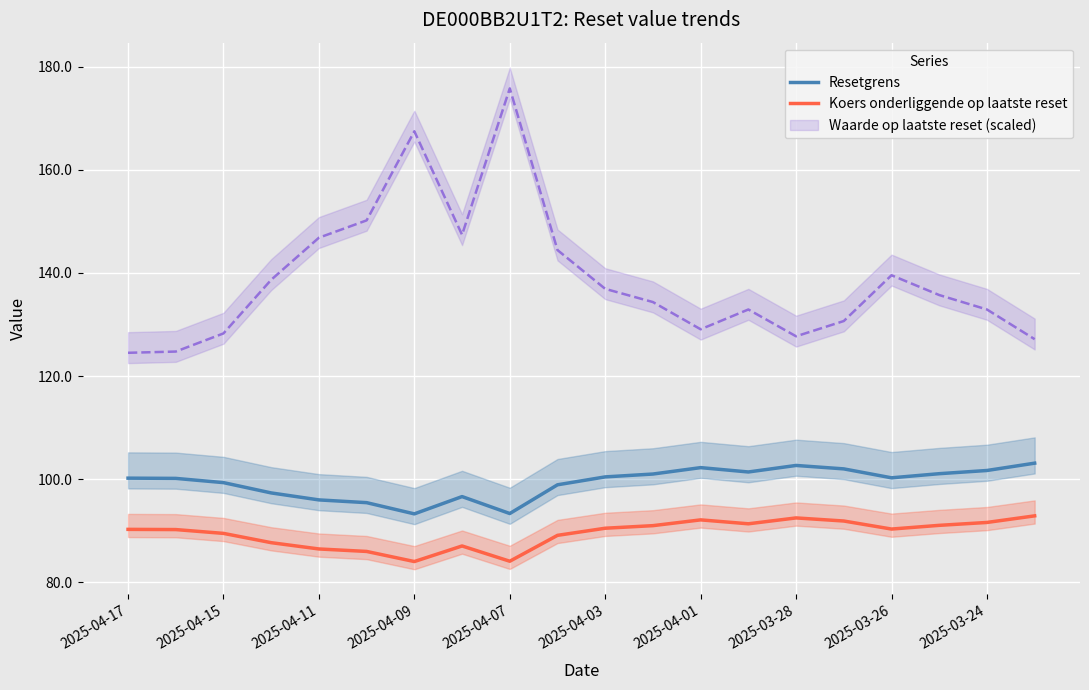

What is the highest value of the Resetgrens series?

103.1